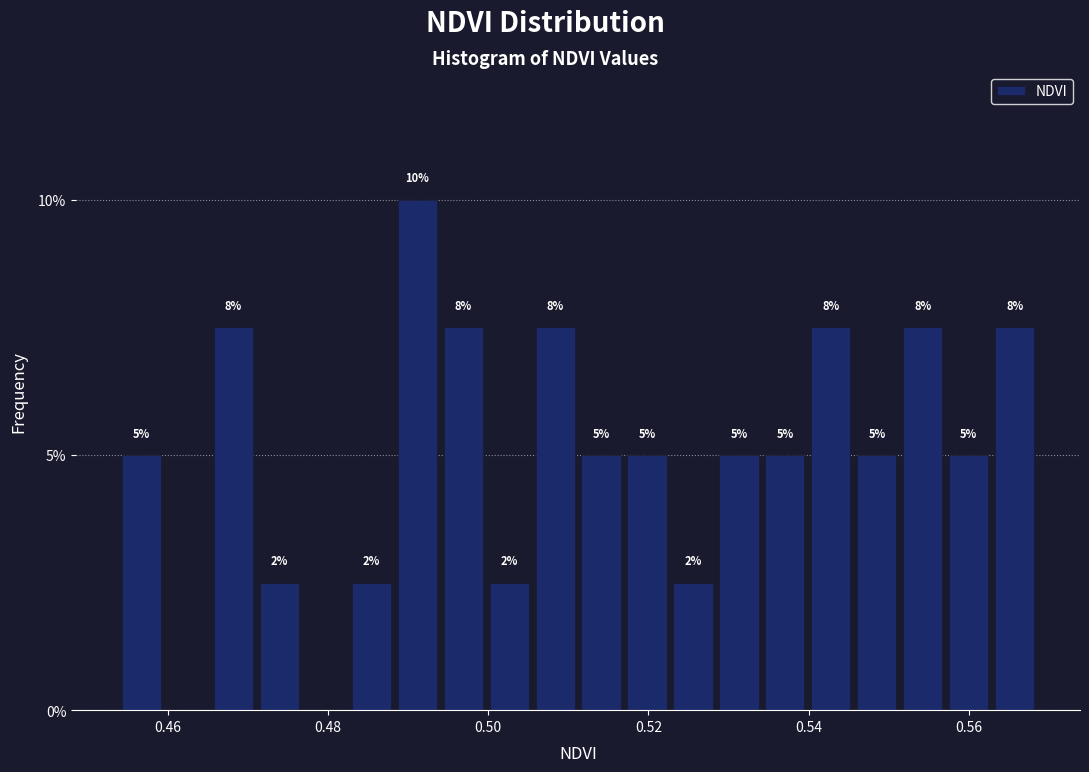

Around what value on the x-axis is the tallest bar? Give the approximate position of its centre, as read against the axis.

0.492